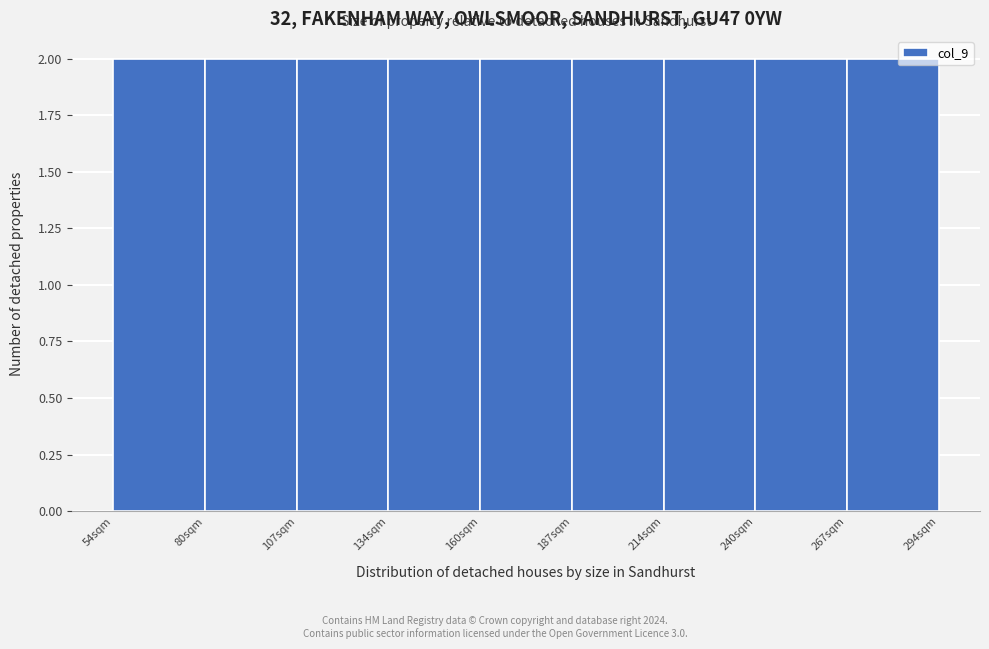

What is the height of the bar covering 105 to 135 on the x-axis? Neither the bar edges nor the heights are printed on the chart, so give them approximately, as read against the axes.

2